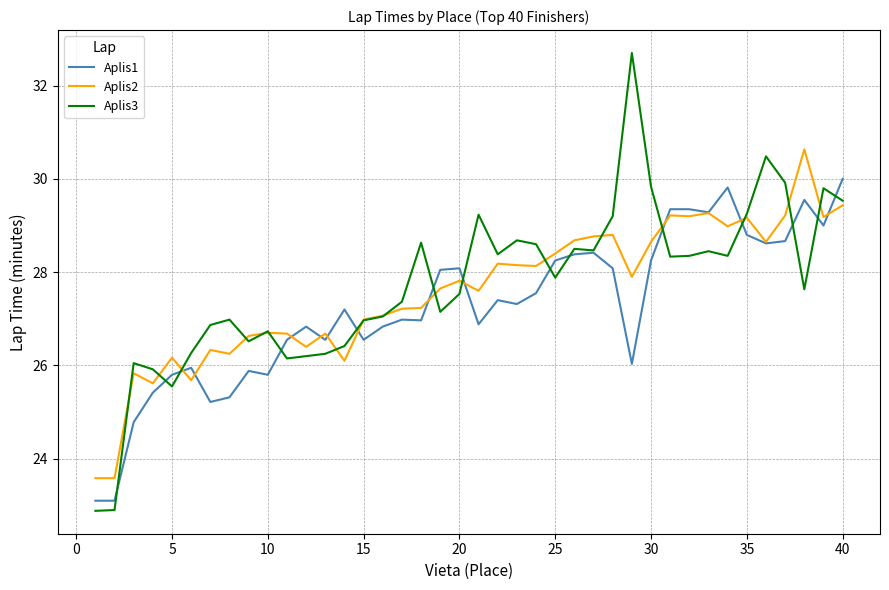

What is the smallest value displayed?

22.9